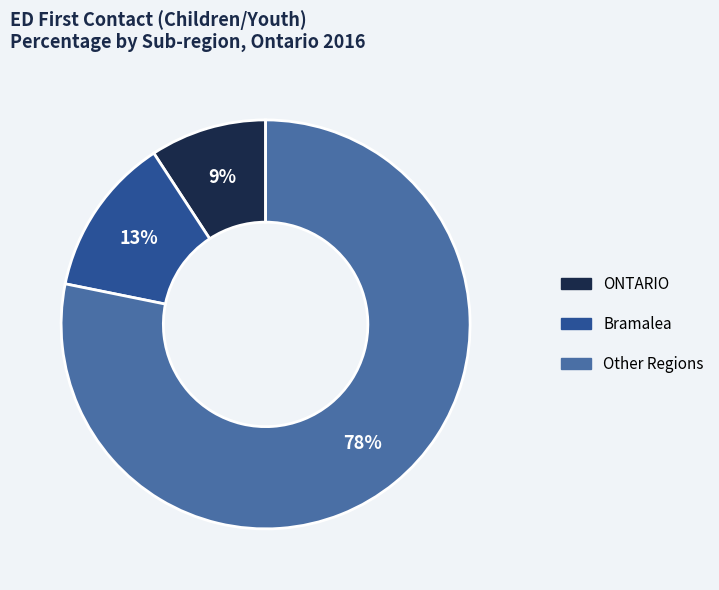

To the nearest percent, what is the difference between the largest and smallest slice percentages?

69%